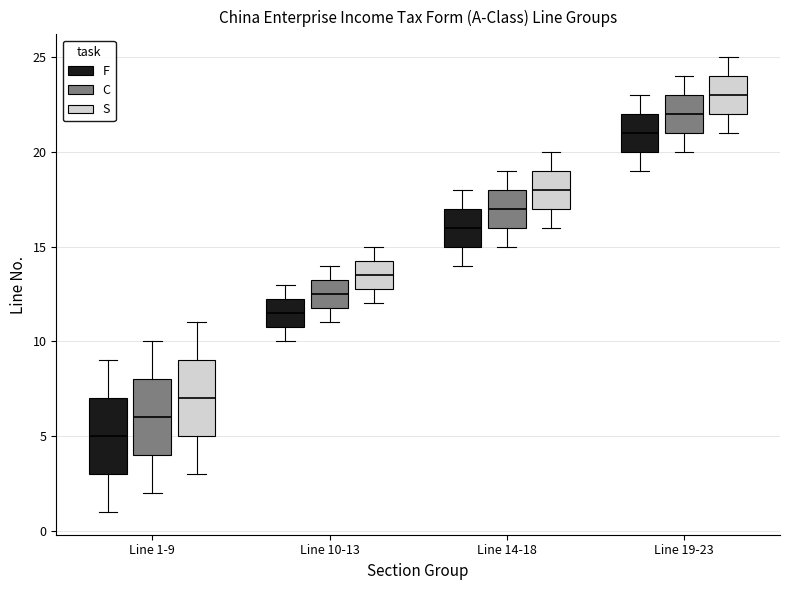

Which box has the highest median line?

Line 19-23 (S)